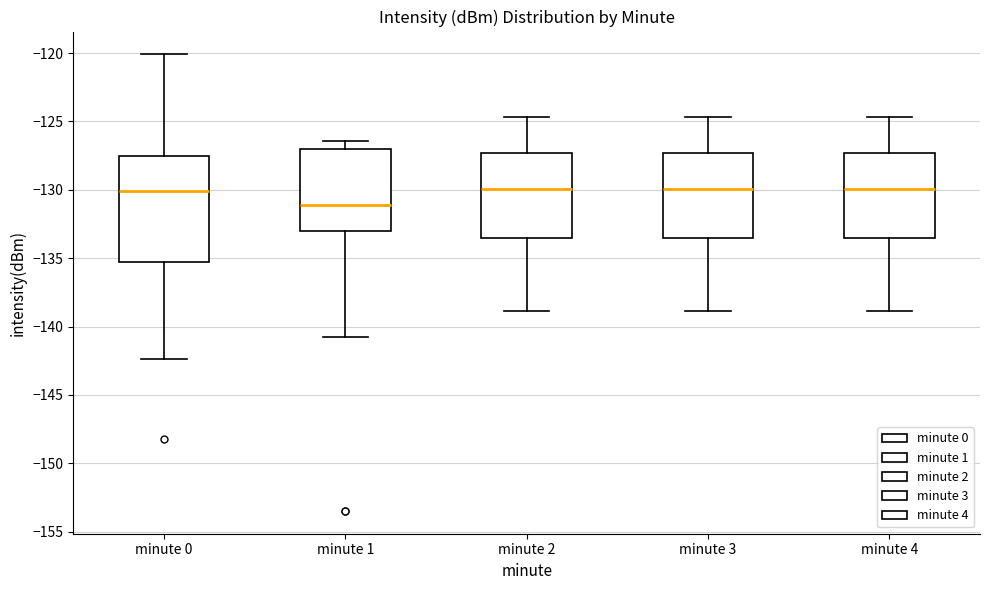

Which box has the lowest median line?

minute 1